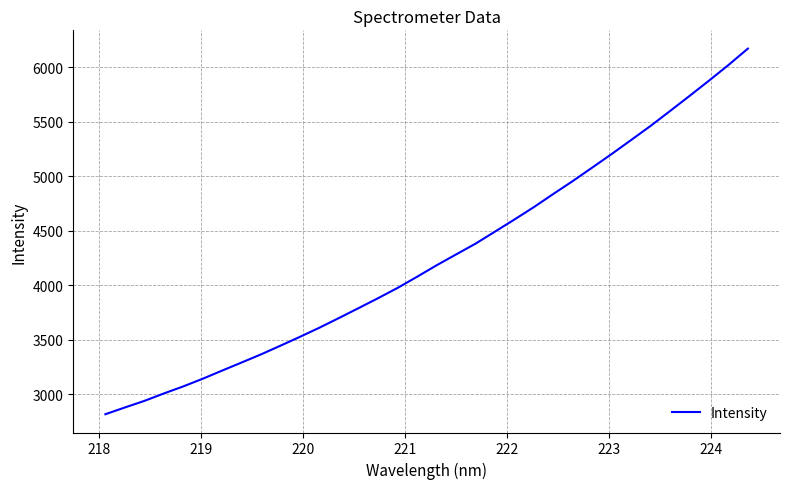

What is the maximum value shown in the chart?

6169.9